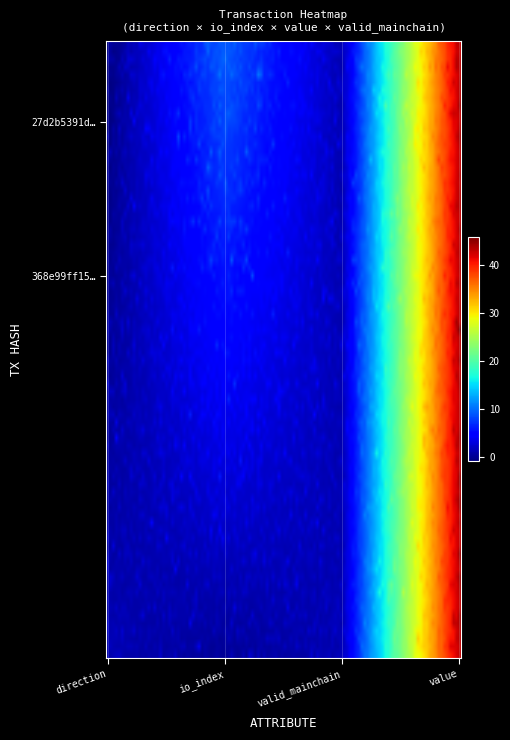

Reading left to right, transcribe all the data shown in this chart.

27d2b5391d81676513439442fa18325804653fc: -1.0	9.0	1.0	42.9
368e99ff15c12a7bb5121c734f4960ec1fa6df4: 1.0	0.0	1.0	42.9